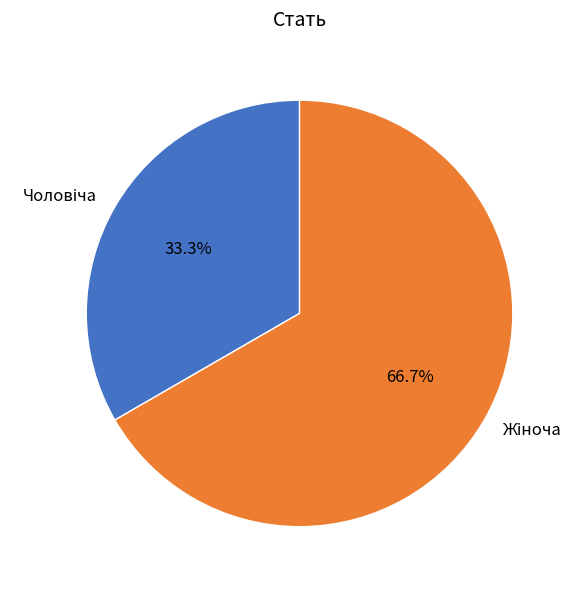

Is there a majority slice in this chart?

Yes